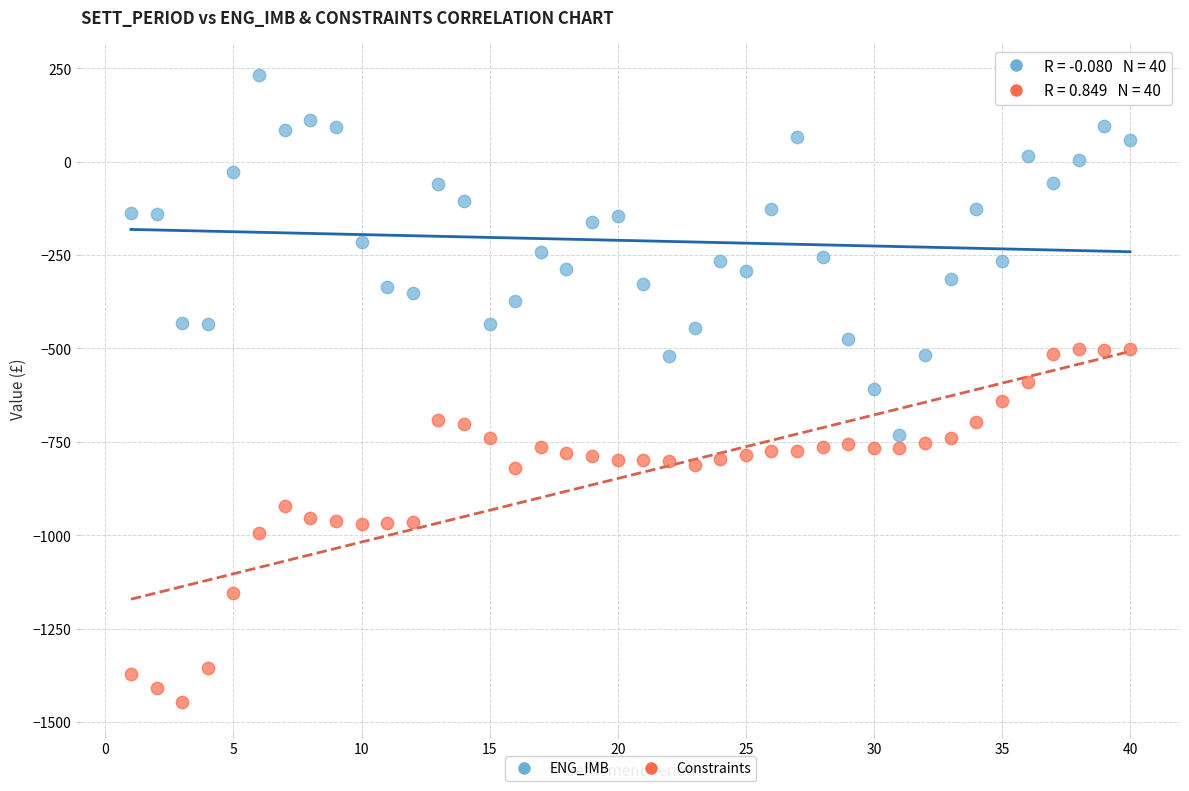

Which series contains the lowest Y value?

Constraints